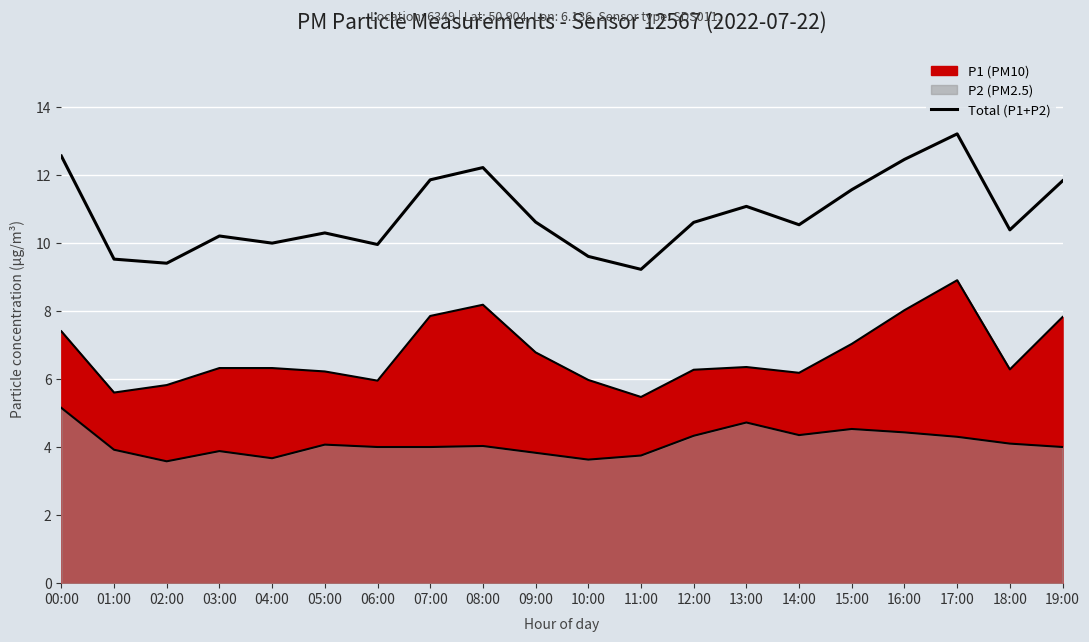

How many interior local valleys (lower than both neighbors) does the data have?

6